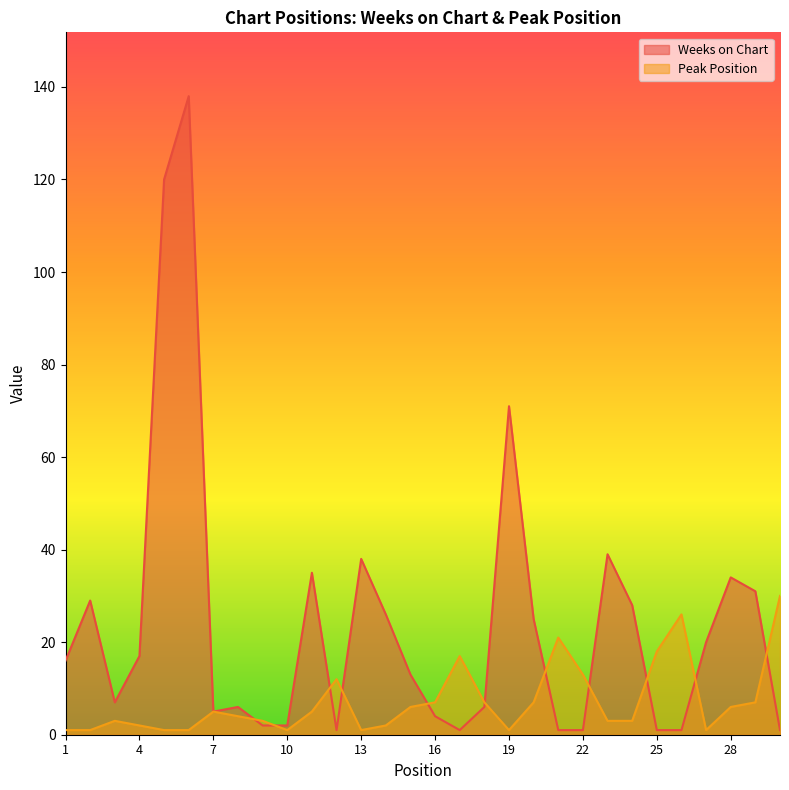

How many data points in Weeks on Chart are above 16?

14